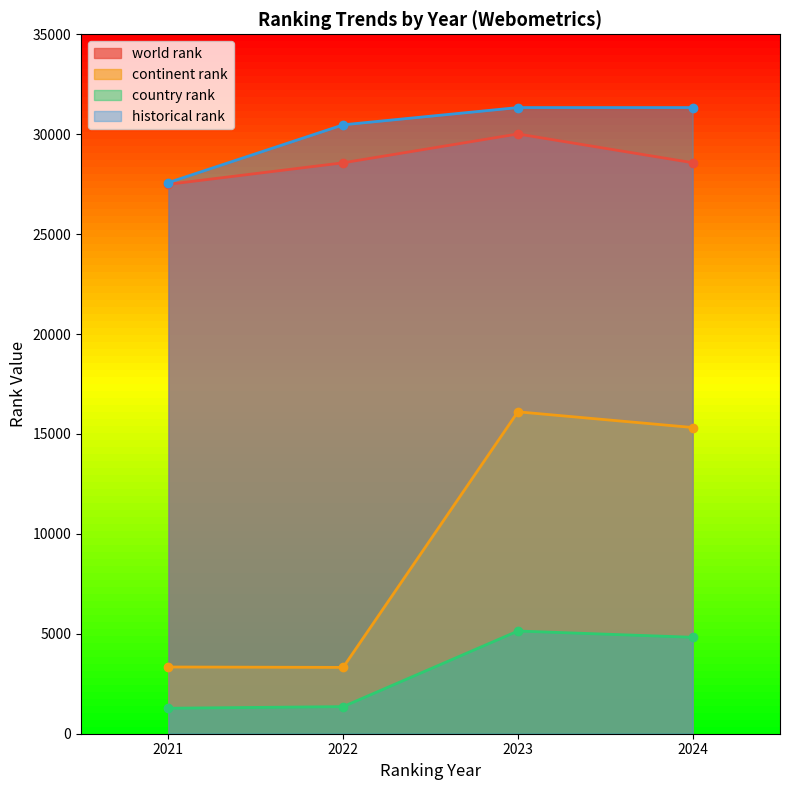

At how many categories does at least one series exceed 12773?

4